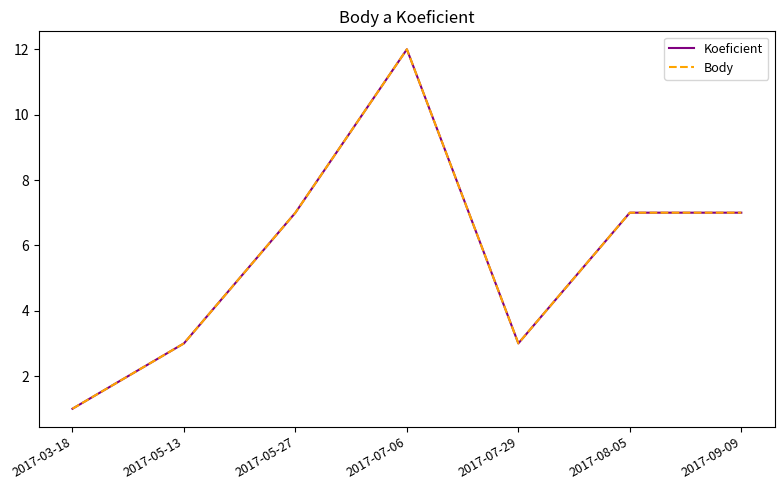

At how many categories does at least one series exceed 4?

4